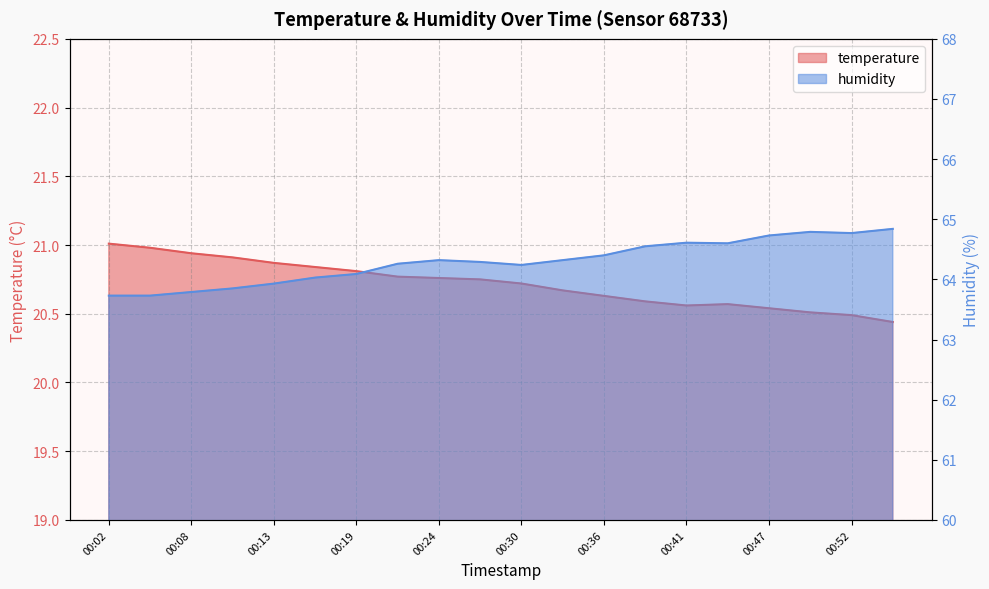

What is the value of the humidity point at the 9th from the left?

64.3